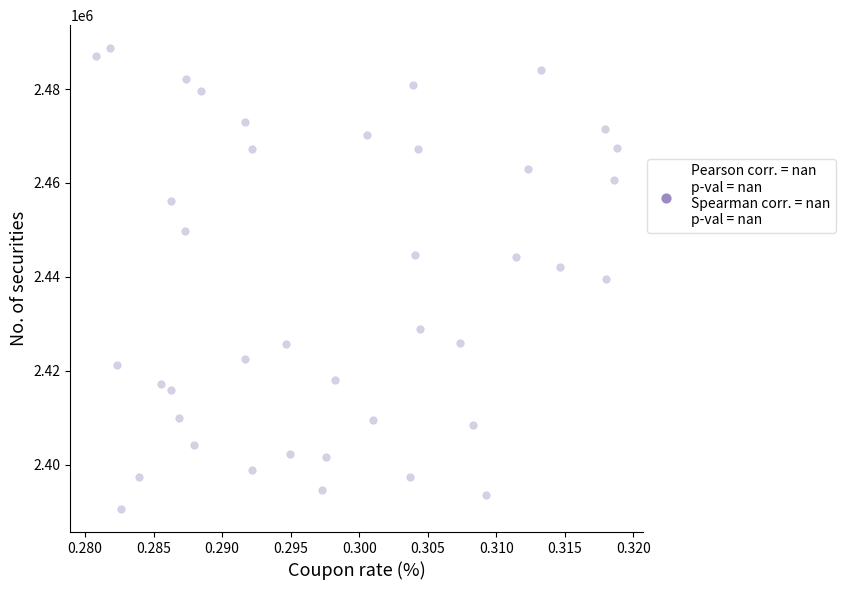

How many points are shown in the scatter plot?

40